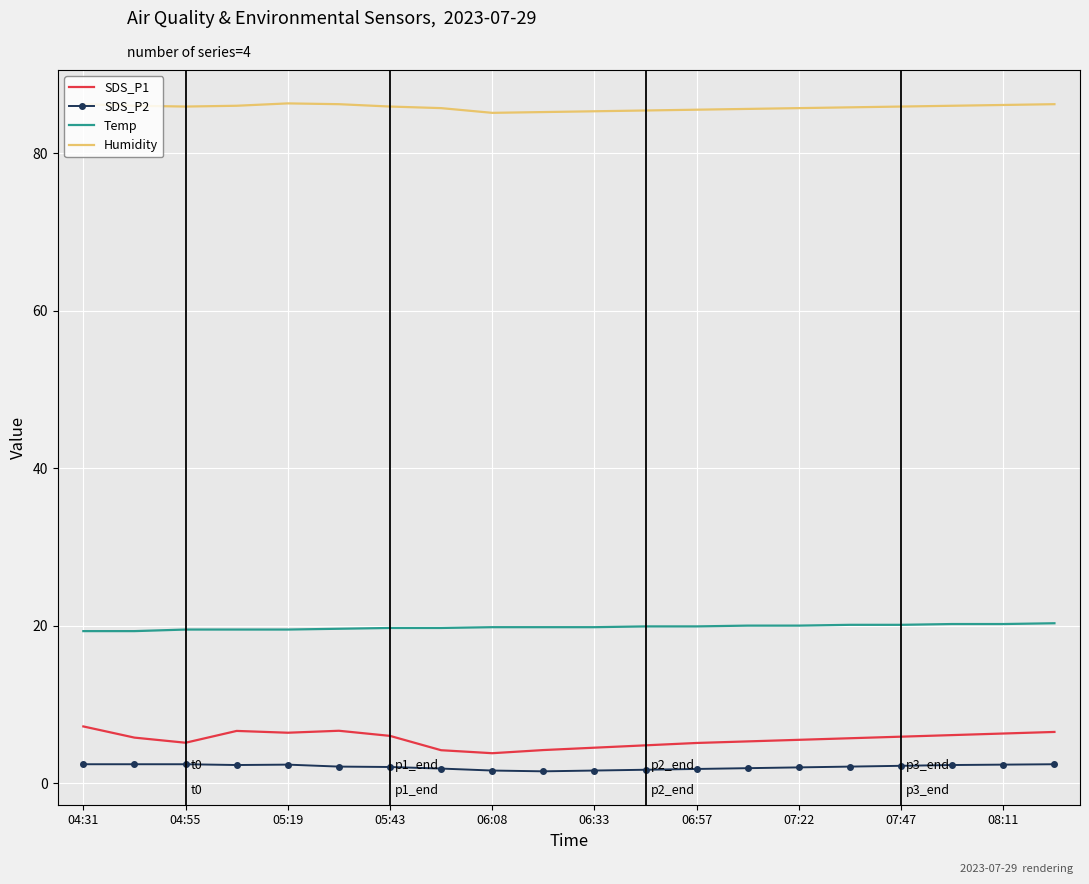

Which series has the widest spread of values?

SDS_P1